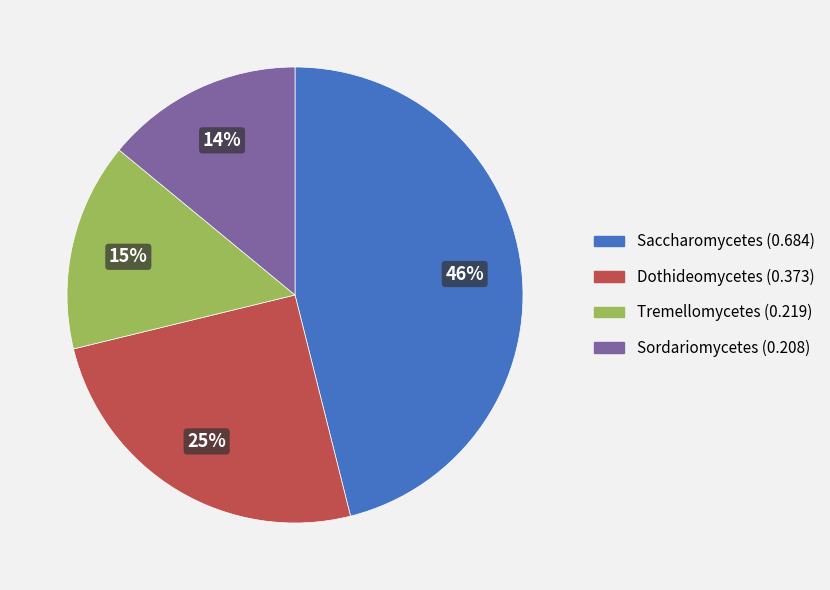

To the nearest percent, what portion does Saccharomycetes represent?

46%